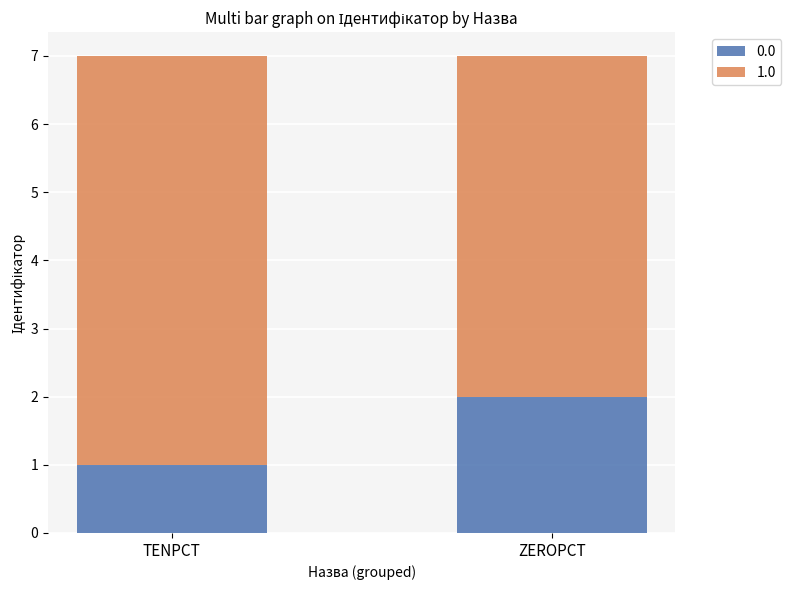

Which category has the lowest value in the 0.0 series?

TENPCT